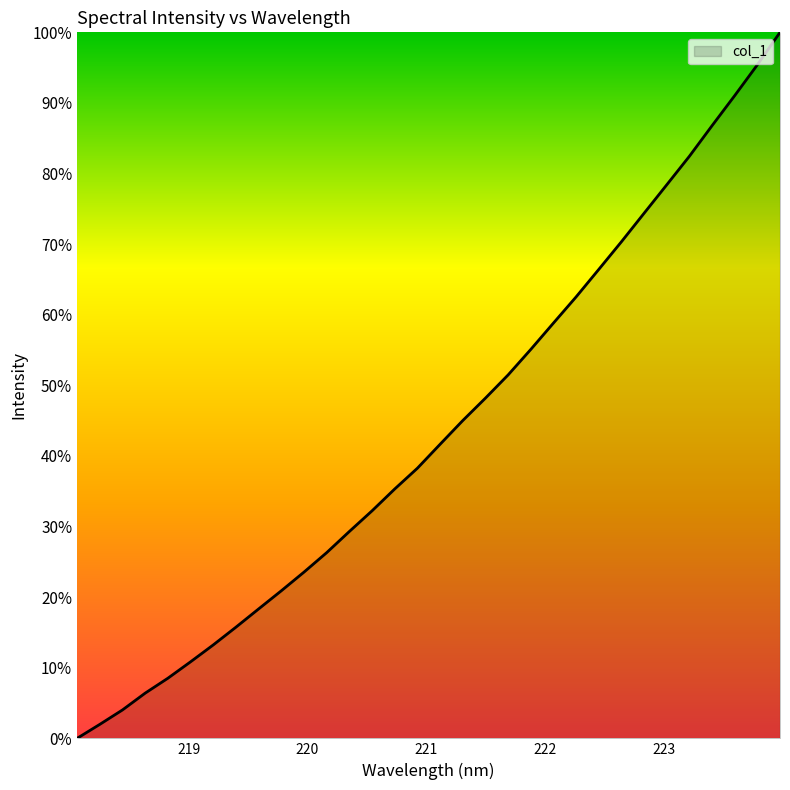

Reading left to right, transcribe all the data shown in this chart.

0.0	2.0	4.0	6.4	8.5	10.8	13.2	15.7	18.3	20.9	23.6	26.3	29.3	32.2	35.3	38.3	41.7	45.0	48.2	51.5	55.1	58.8	62.5	66.4	70.3	74.4	78.4	82.5	86.8	91.0	95.4	100.0